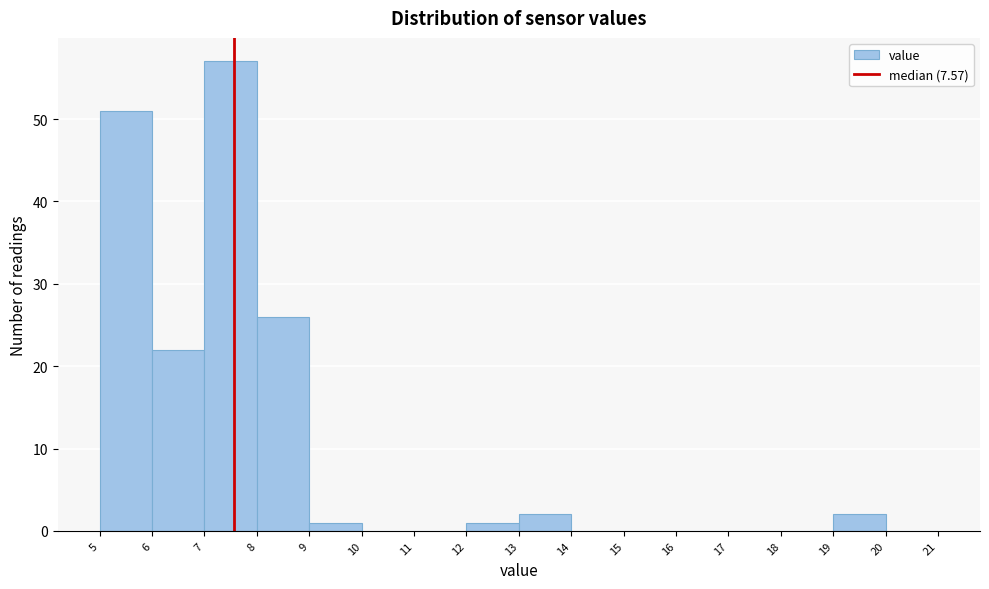

What is the height of the bar covering 7 to 8 on the x-axis? The values are not printed on the chart, so give them approximately, as read against the axis.

57